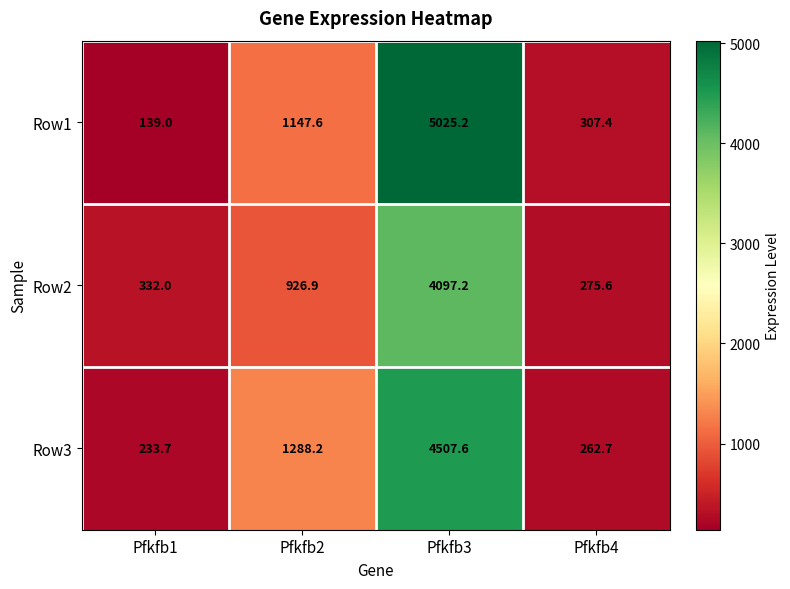

Reading right to left, extract all data points from this chart.

Row1: 307.4	5025.2	1147.6	139.0
Row2: 275.6	4097.2	926.9	332.0
Row3: 262.7	4507.6	1288.2	233.7